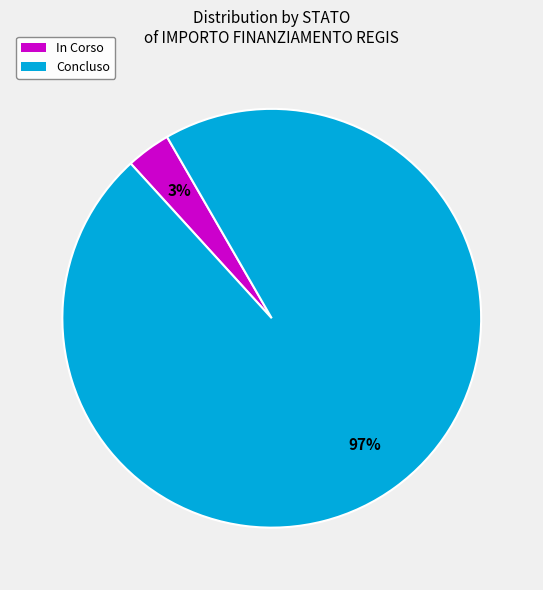

Combined, do Concluso and In Corso account for over 50%?

Yes